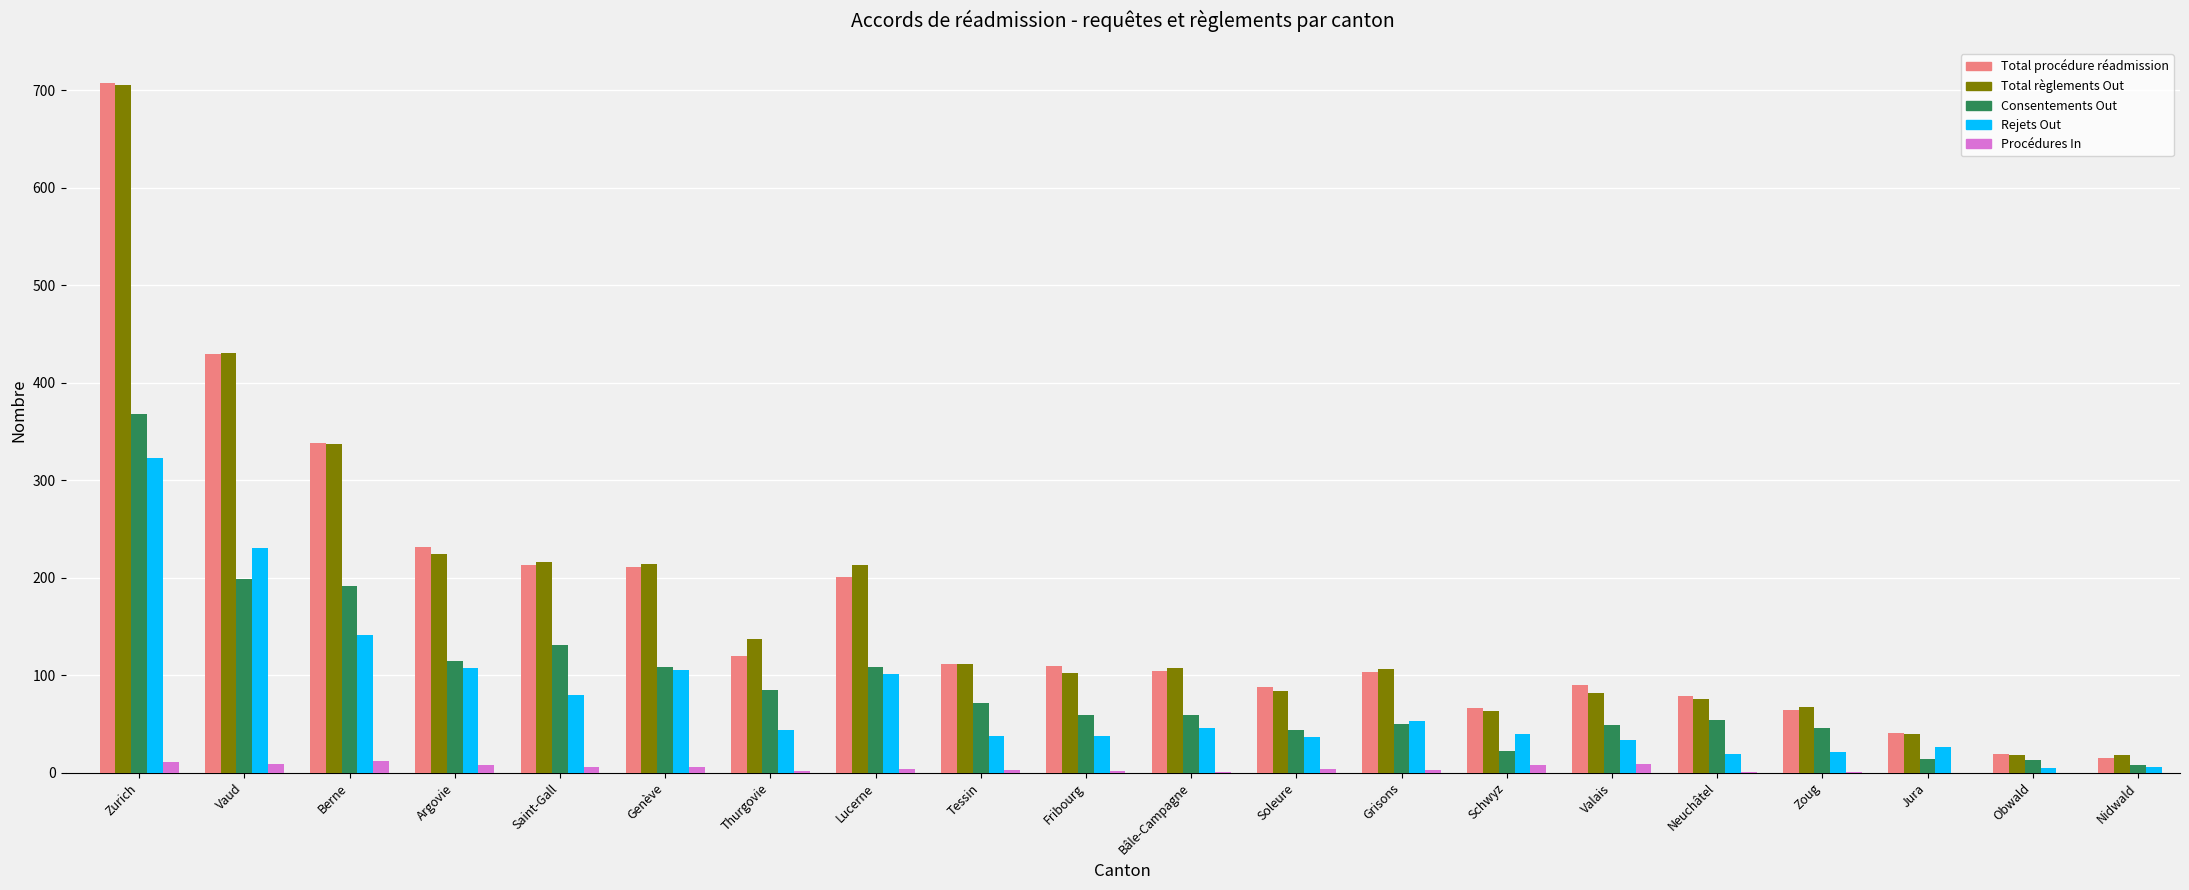

At which label is Total procédure réadmission closest to 361?

Berne